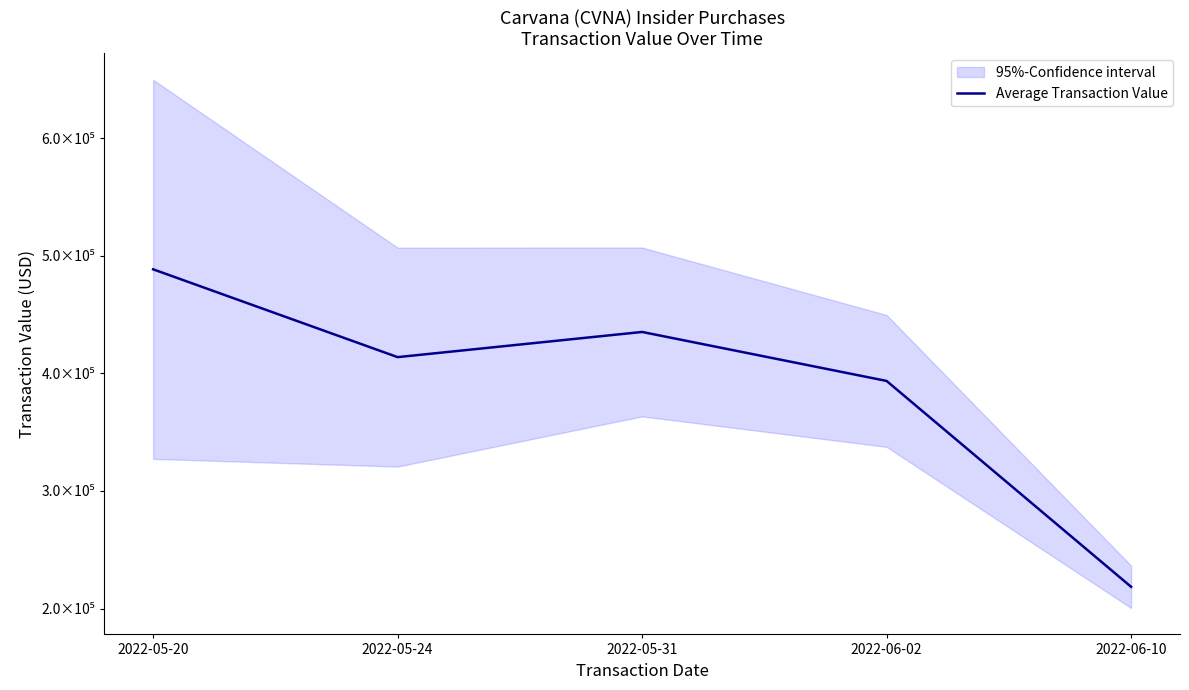

At which label does the data first exceed 413850?

2022-05-20